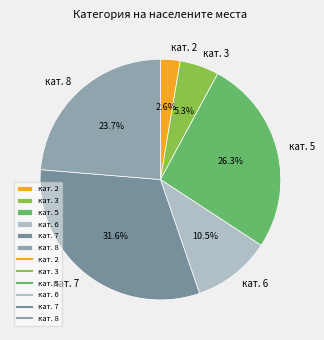

What is the largest slice in the pie chart?

кат. 7